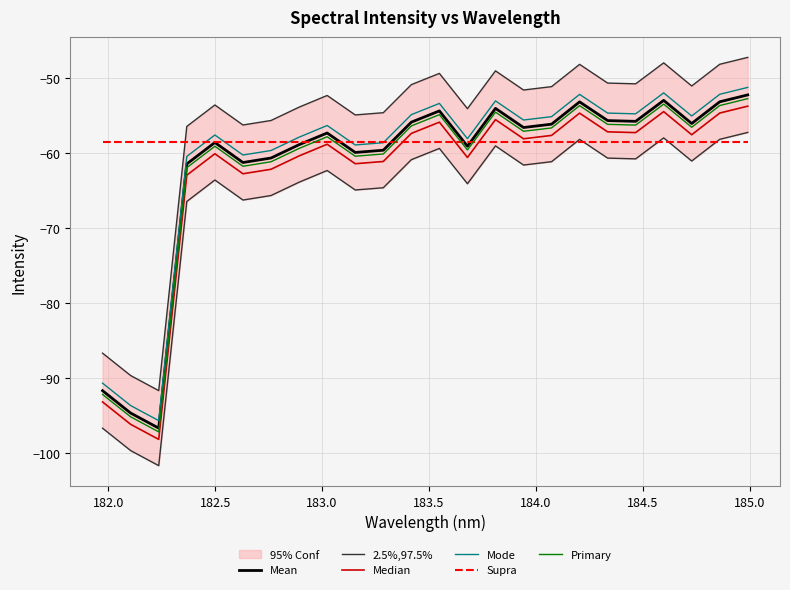

True or false: Mean and Mode cross at least once.

False